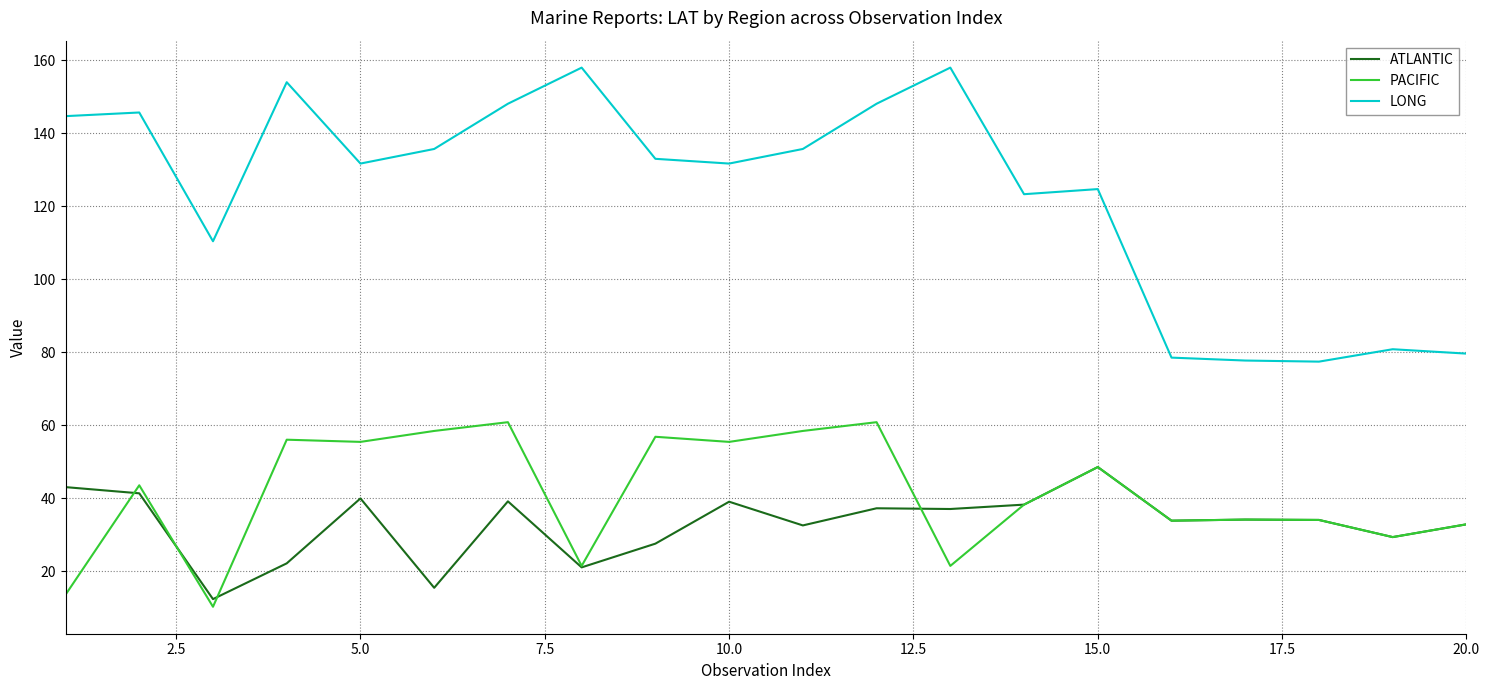

What is the sum of all LONG values?

2476.8